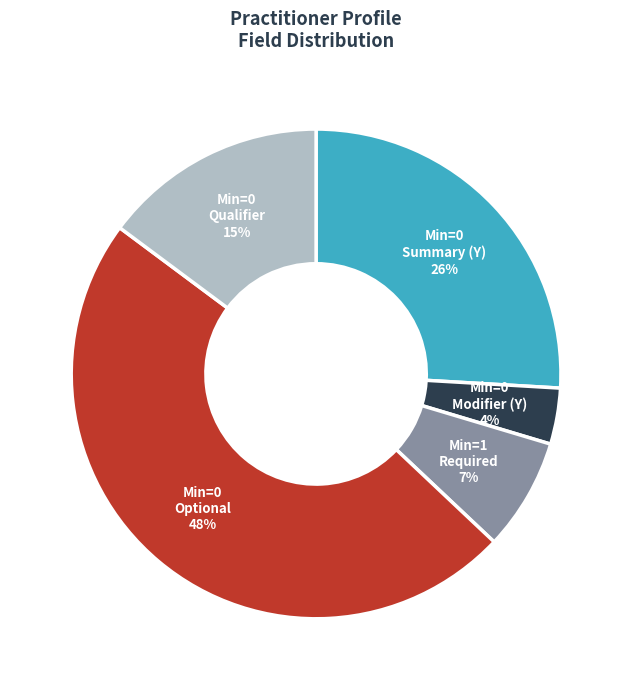

Does any single category account for the majority?

No